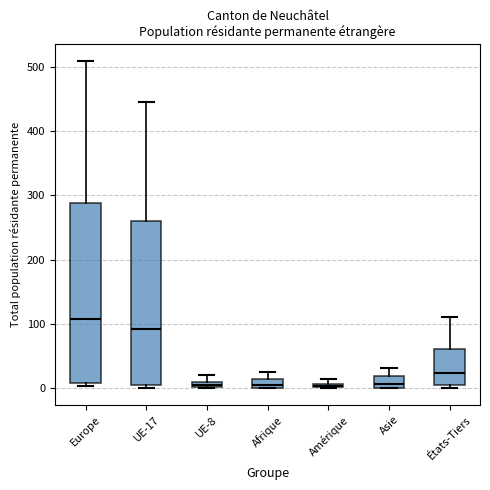

Where does the upper whisker of the box for Europe end on the y-axis? The values are not printed on the chart, so give them approximately, as read against the axis.

510